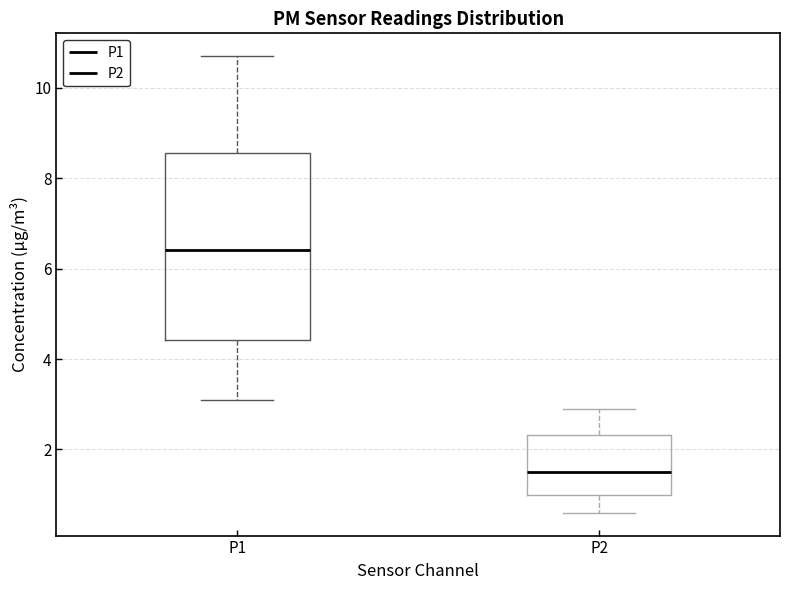

Where is the upper edge of the box for P2 on the y-axis? The values are not printed on the chart, so give them approximately, as read against the axis.

2.4